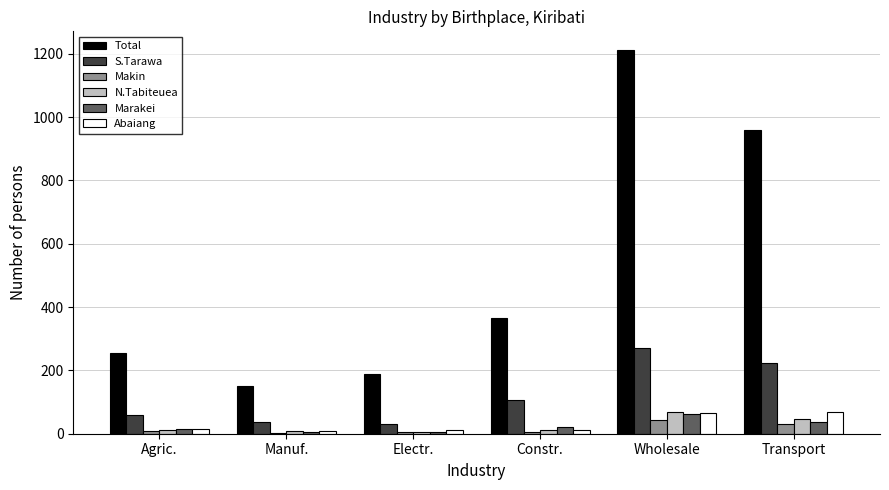

Is it true that Abaiang equals 69 at Transport?

True